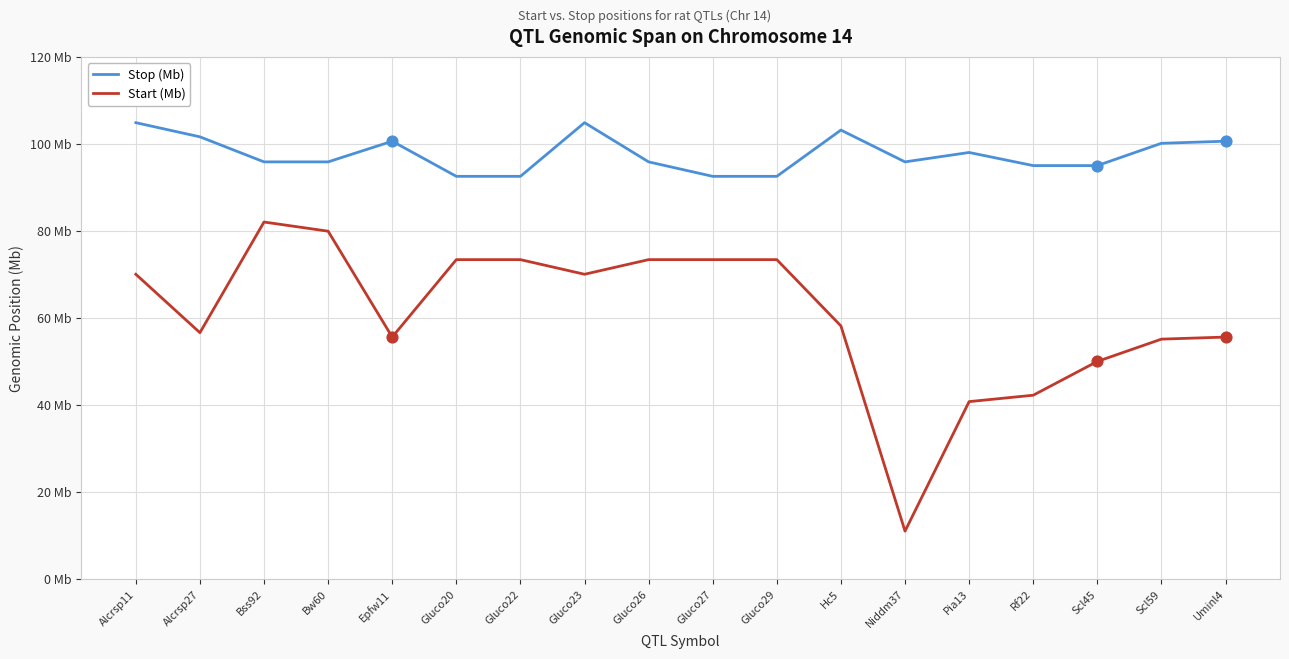

What are all the series names shown in the legend?

Stop (Mb), Start (Mb)